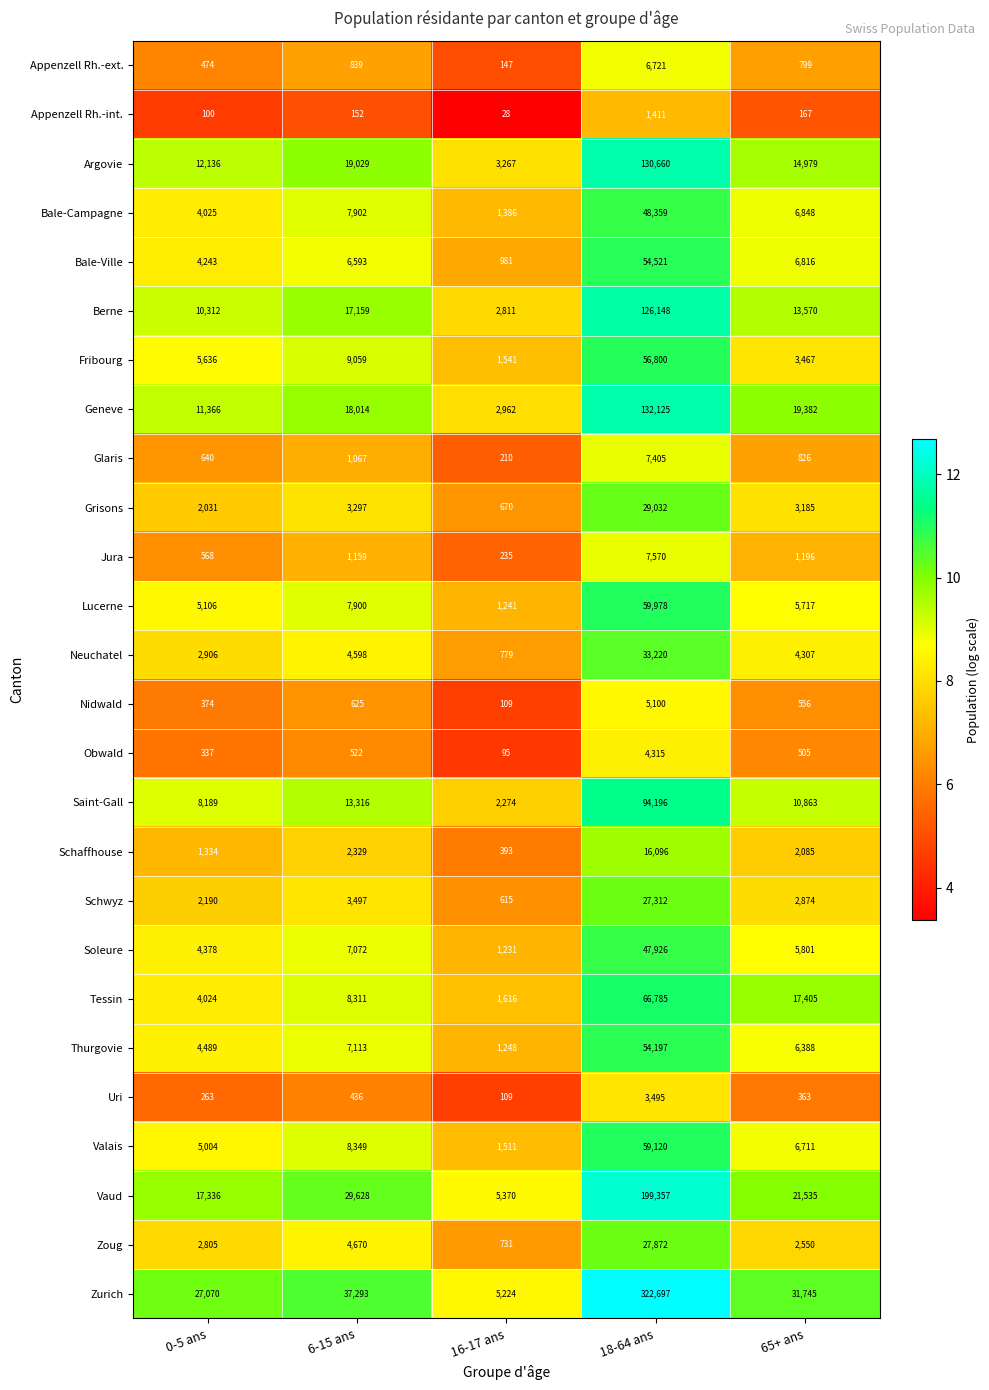

Where is Vaud nearest to the value 102363?

6-15 ans